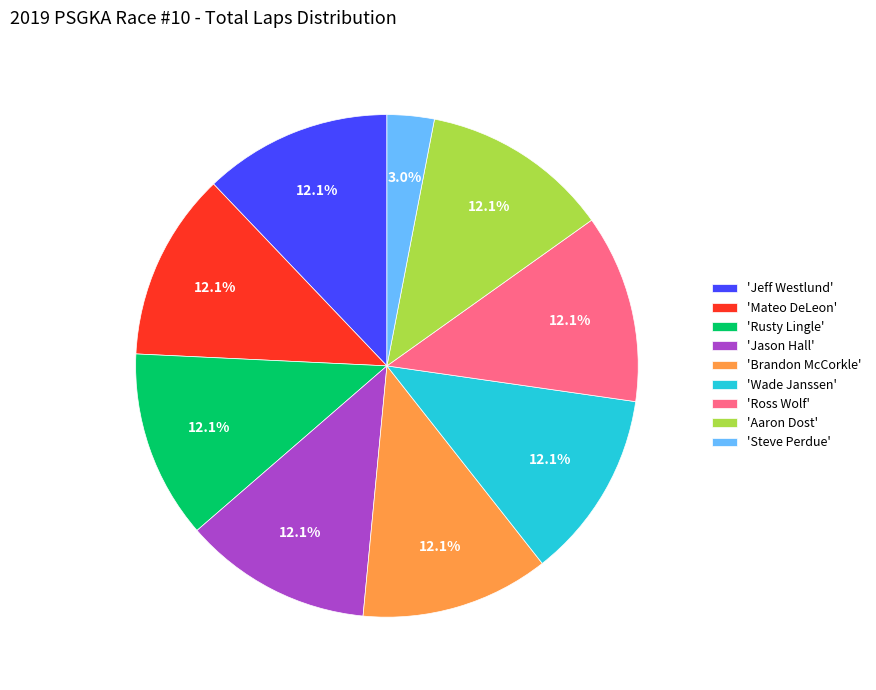

Combined, what portion of the pie is 'Wade Janssen' and 'Rusty Lingle'?

24.2%